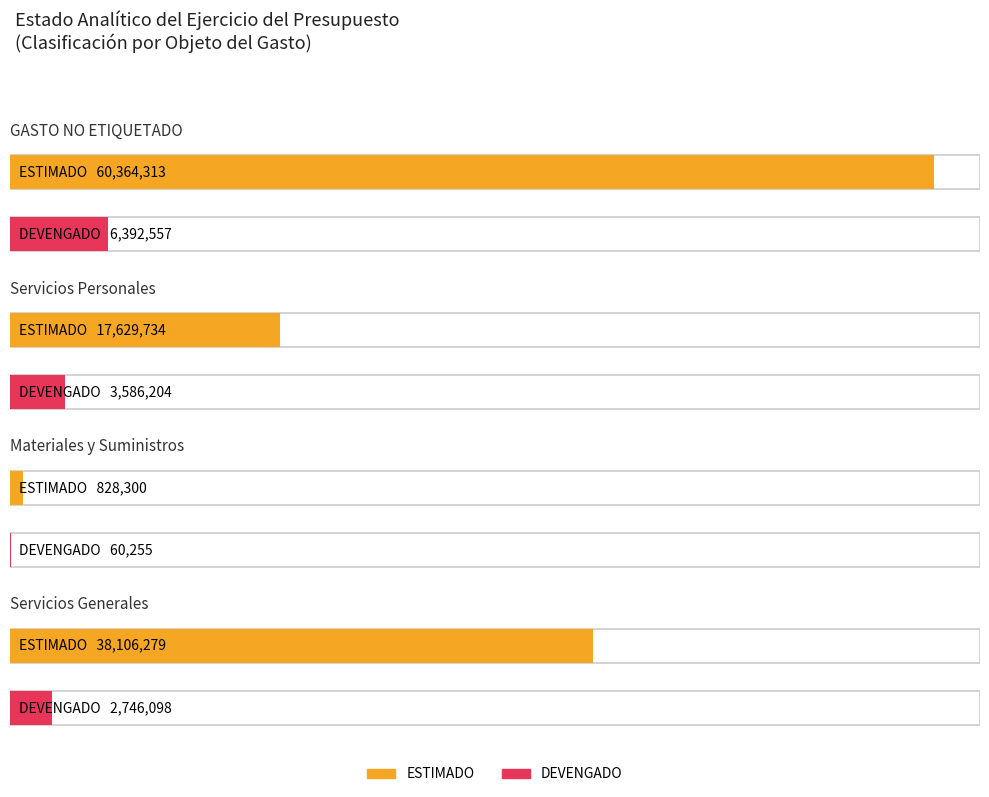

Which has a higher value, GASTO NO ETIQUETADO or Materiales y Suministros?

GASTO NO ETIQUETADO